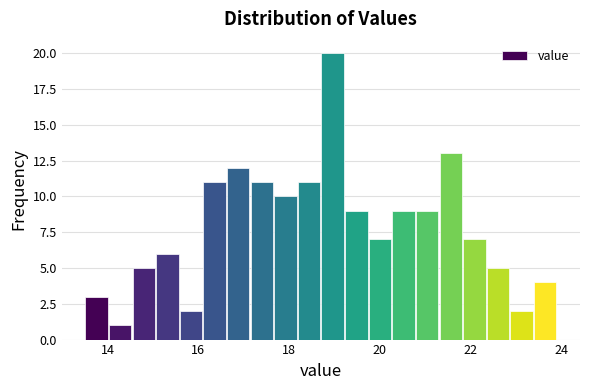

Around what value on the x-axis is the tallest bar? Give the approximate position of its centre, as read against the axis.

19.0